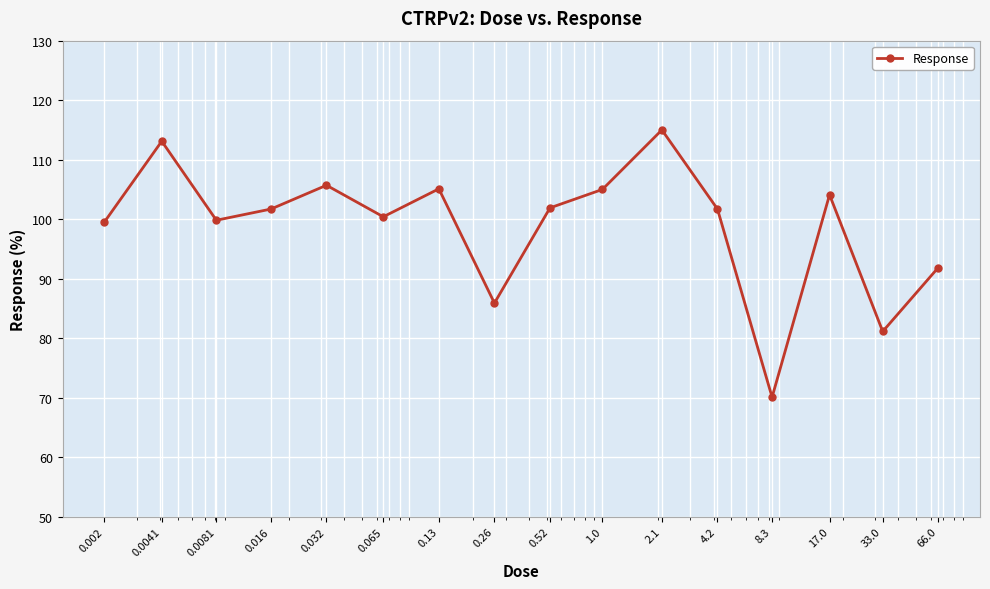

What is the smallest value displayed?

70.1